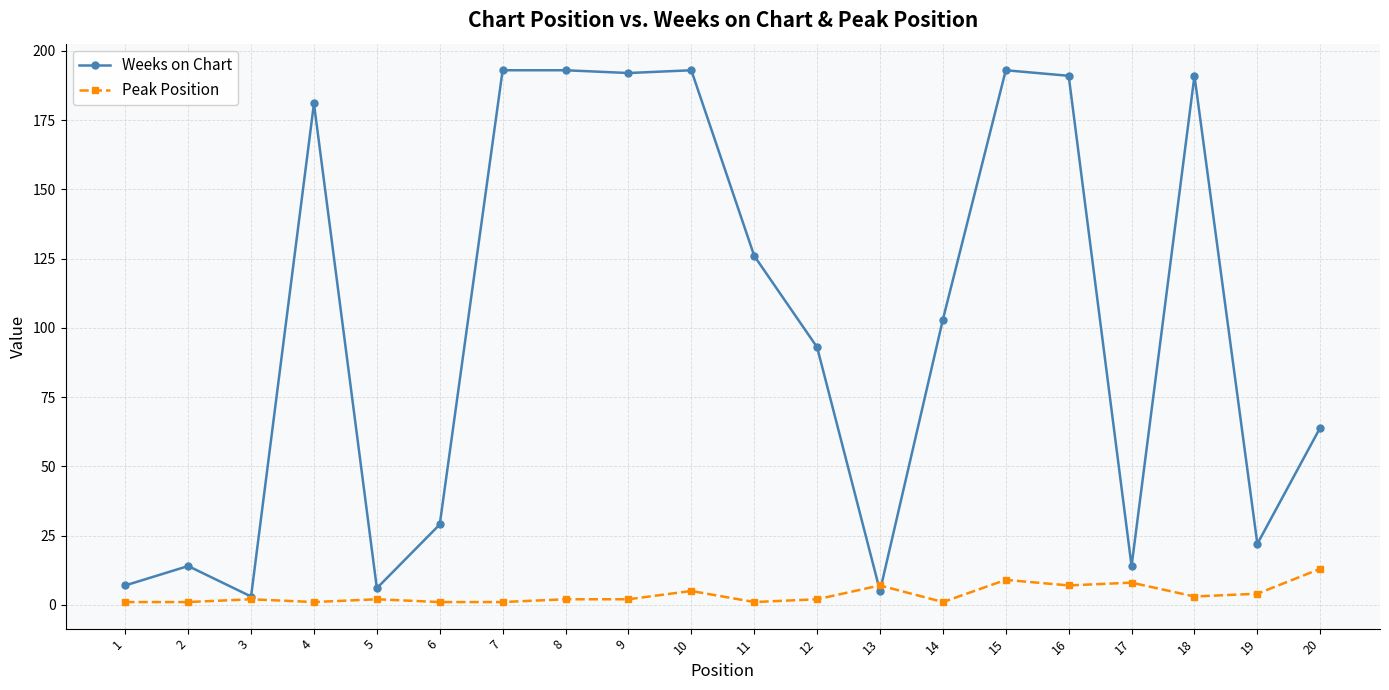

At how many categories does at least one series exceed 54?

12